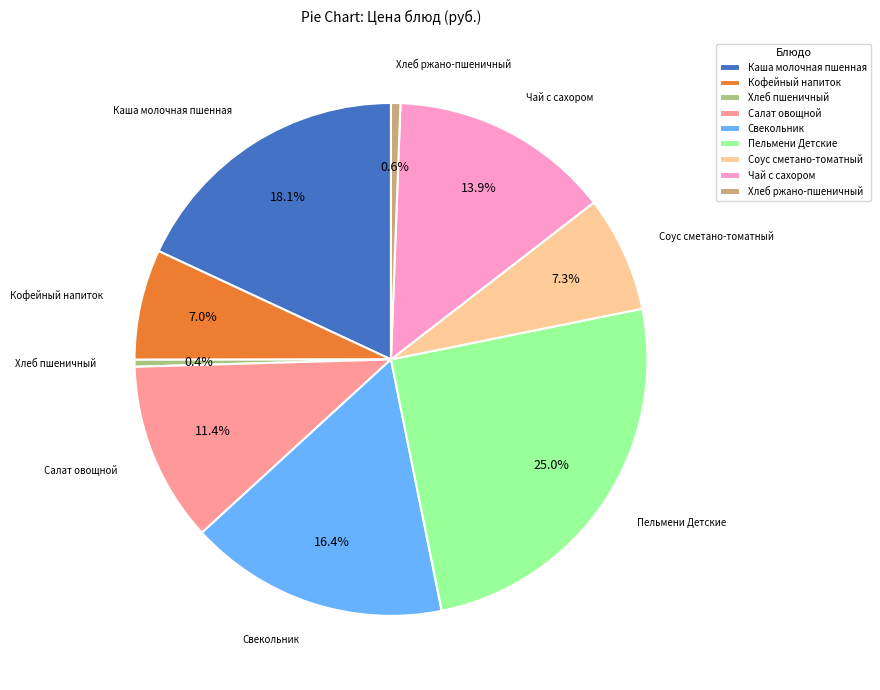

Combined, do Хлеб ржано-пшеничный and Соус сметано-томатный account for over 50%?

No